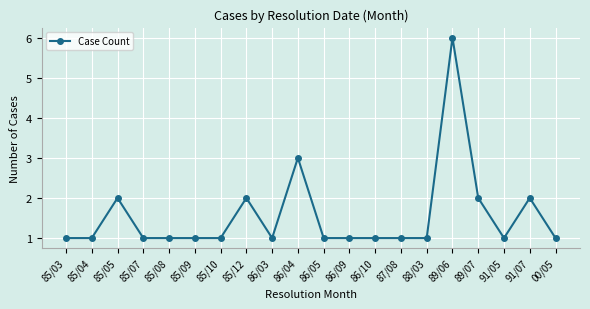

Where is the data nearest to the value 3?

86/04